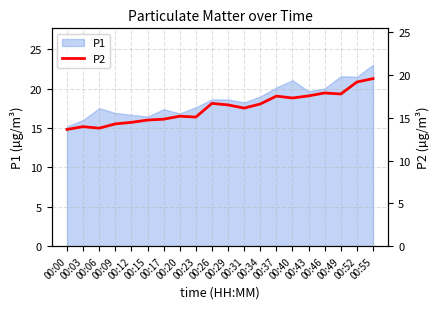

Reading left to right, transcribe all the data shown in this chart.

00:00=13.7	00:03=14.0	00:06=13.8	00:09=14.3	00:12=14.5	00:15=14.8	00:17=14.8	00:20=15.2	00:23=15.1	00:26=16.7	00:29=16.5	00:31=16.1	00:34=16.6	00:37=17.6	00:40=17.3	00:43=17.6	00:46=17.9	00:49=17.8	00:52=19.2	00:55=19.6